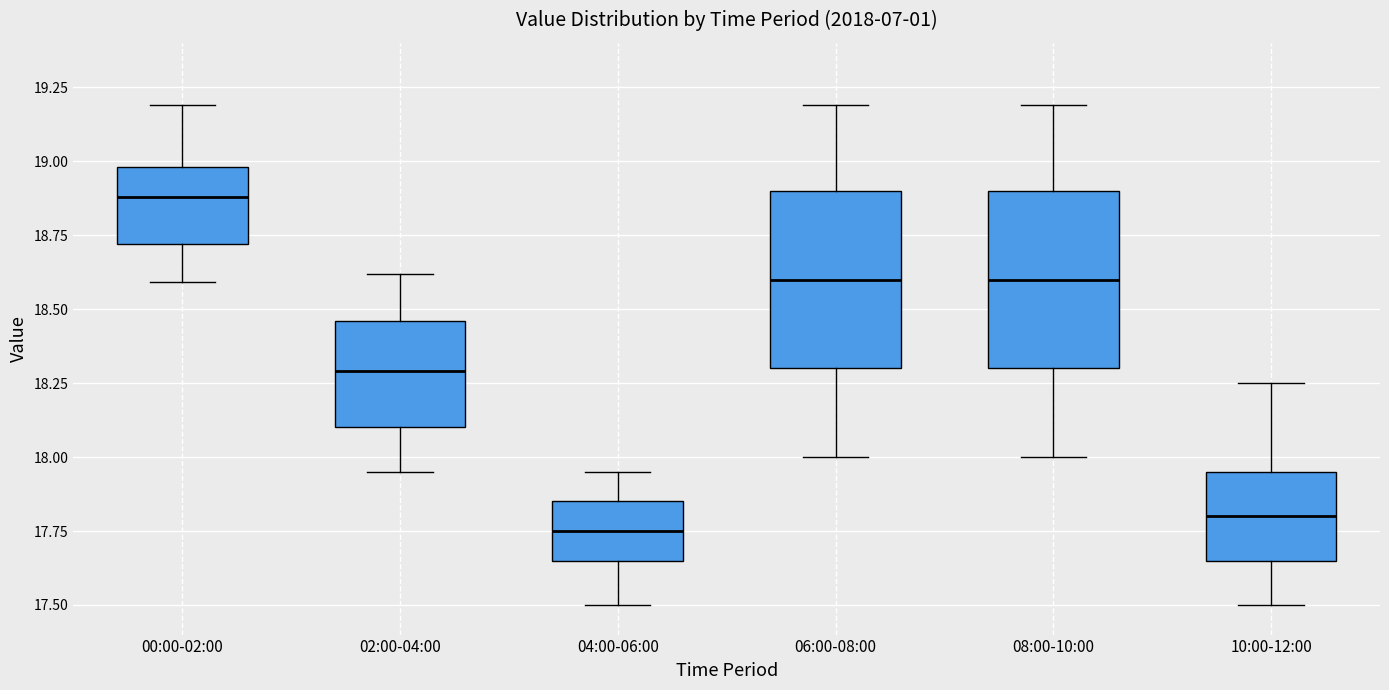

Reading left to right, read every box against the y-axis: the position of its median line, the range the box covers, and the ends of its whiskers. The values are not printed on the chart, so give them approximately, as read against the axis.

00:00-02:00: median 18.90, box 18.70 to 19.00, whiskers 18.60 to 19.20
02:00-04:00: median 18.30, box 18.10 to 18.45, whiskers 17.95 to 18.60
04:00-06:00: median 17.75, box 17.65 to 17.85, whiskers 17.50 to 17.95
06:00-08:00: median 18.60, box 18.30 to 18.90, whiskers 18.00 to 19.20
08:00-10:00: median 18.60, box 18.30 to 18.90, whiskers 18.00 to 19.20
10:00-12:00: median 17.80, box 17.65 to 17.95, whiskers 17.50 to 18.25